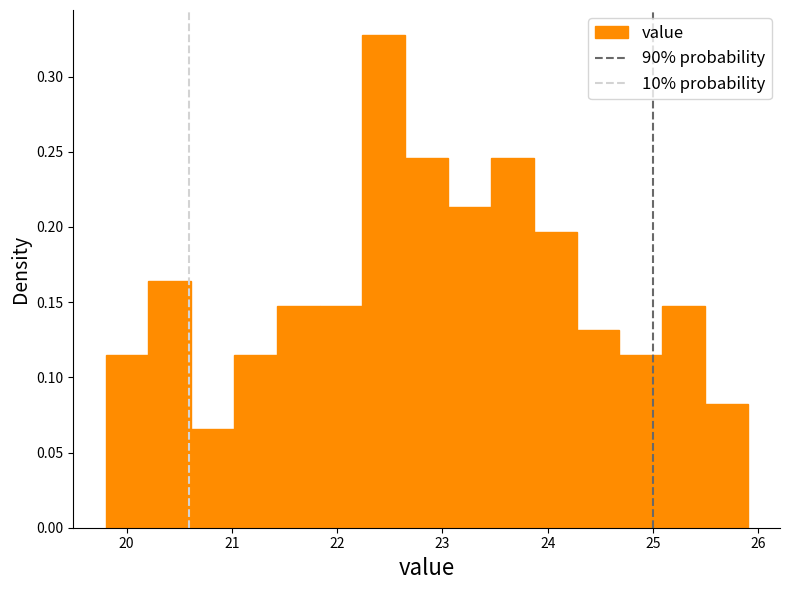

Which range on the x-axis has the tallest bar?

22.2 to 22.6